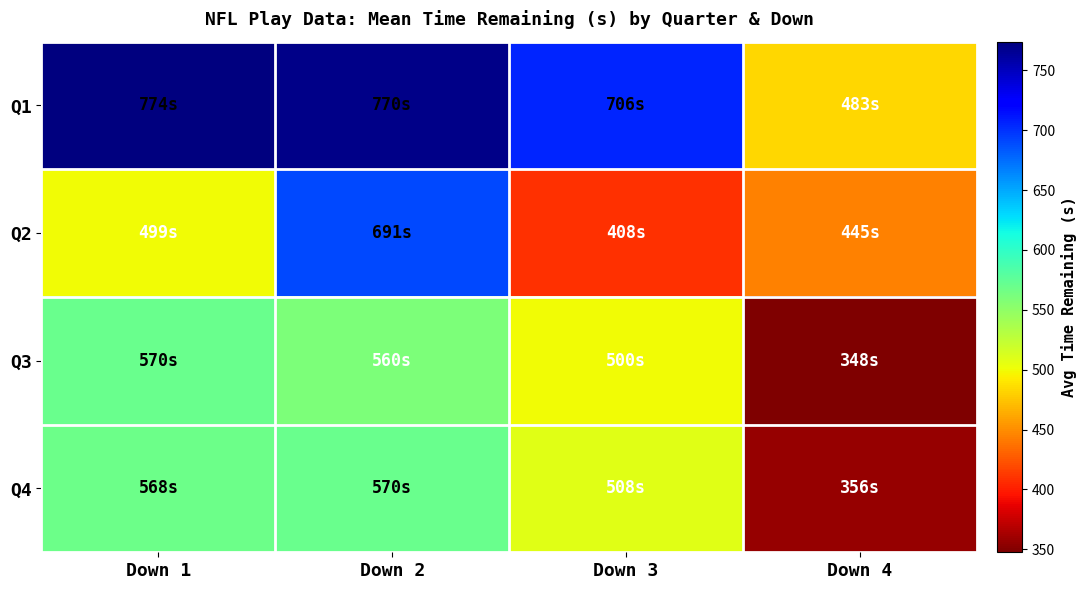

Reading left to right, list all the values displayed in this chart.

Q1: Down 1=774.0	Down 2=770.3	Down 3=705.6	Down 4=483.2
Q2: Down 1=499.3	Down 2=690.6	Down 3=407.8	Down 4=445.2
Q3: Down 1=570.0	Down 2=560.0	Down 3=500.0	Down 4=347.5
Q4: Down 1=567.5	Down 2=570.0	Down 3=508.3	Down 4=356.0